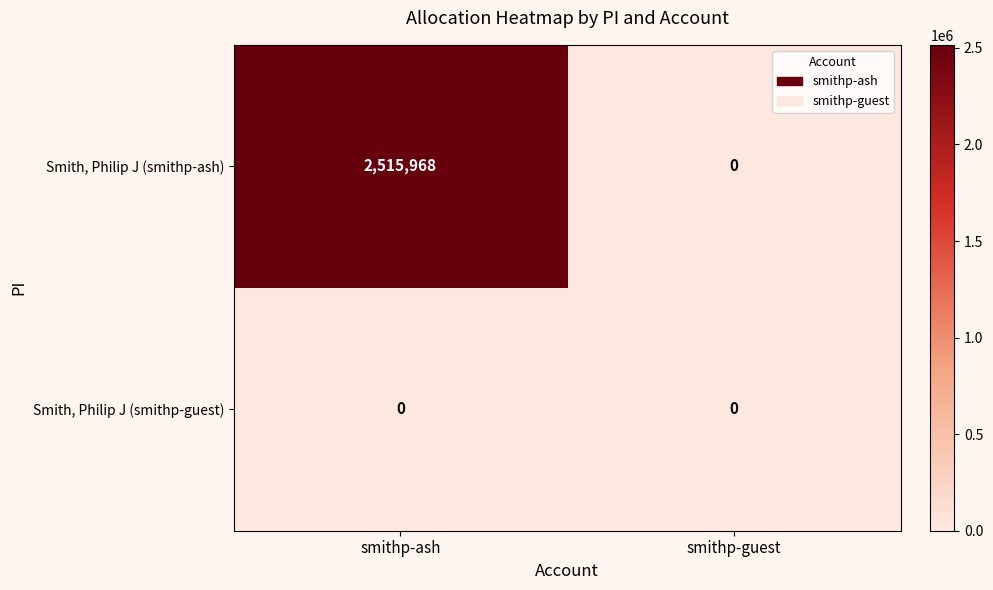

Count the number of data series in this chart.

2